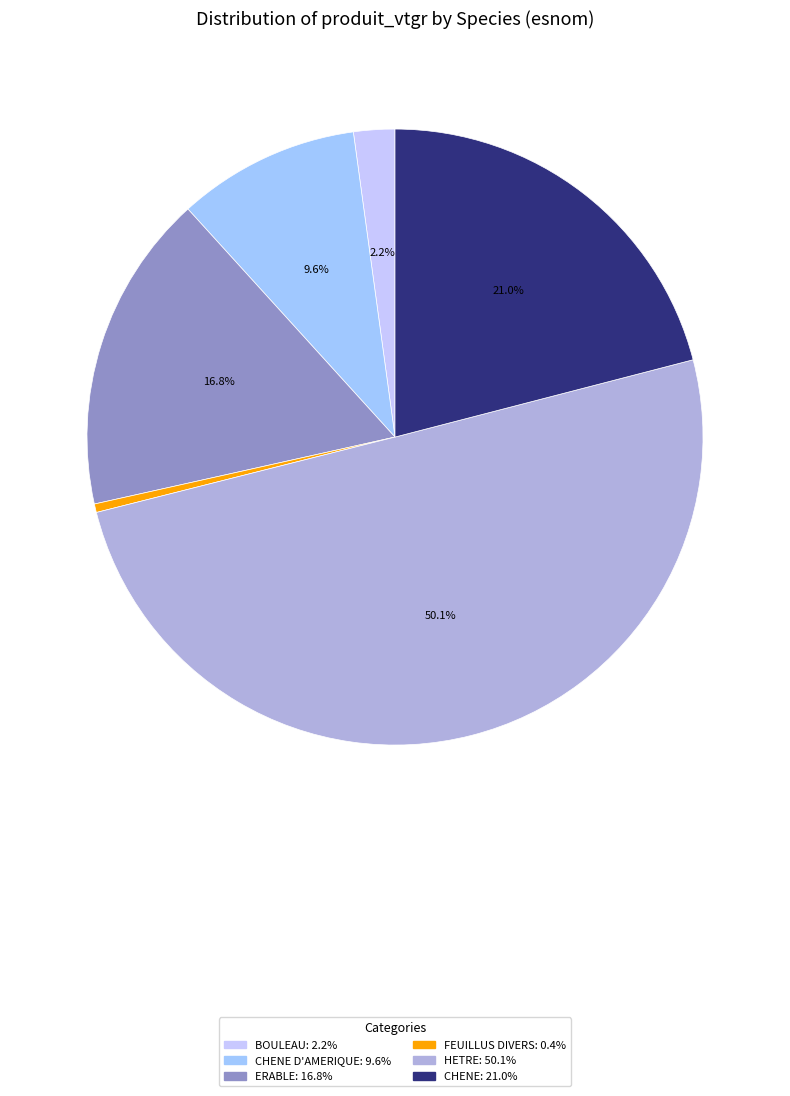

What portion of the pie excludes ERABLE: 16.8%?

83.2%